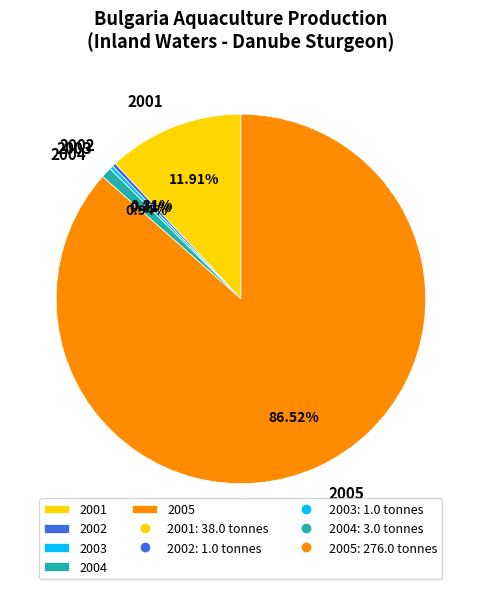

Is there a majority slice in this chart?

Yes